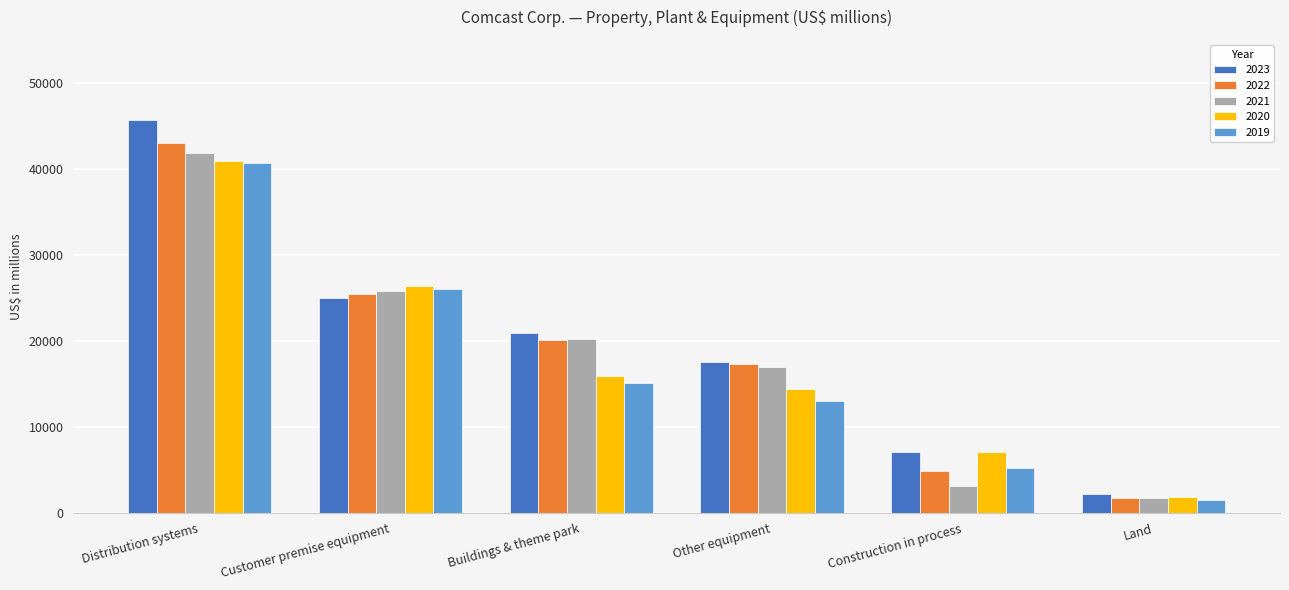

What is the spread (max minus min) of values at Land?

717